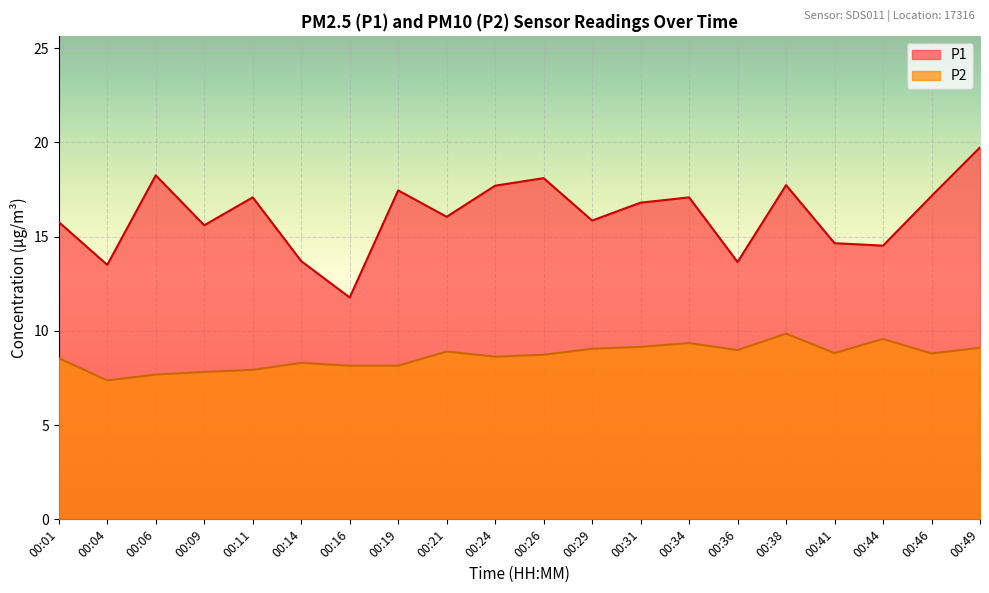

Where is P1 nearest to the value 15?

00:41